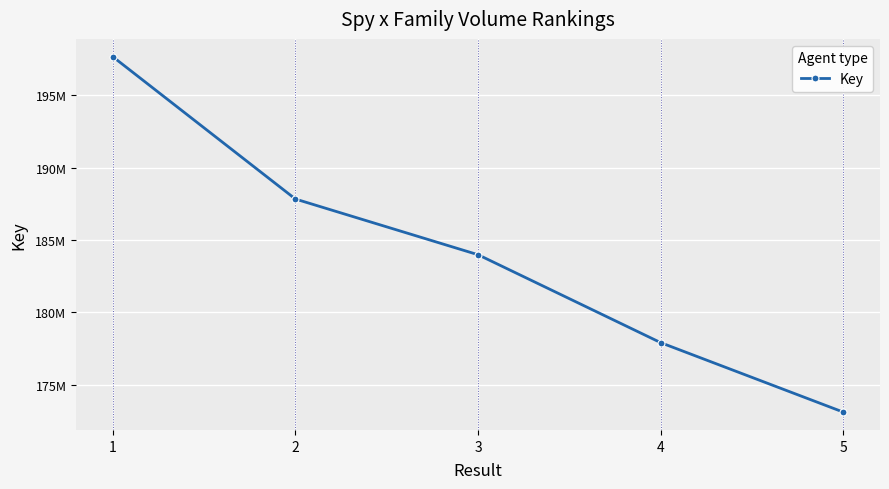

List the labels in order of value, largest first.

1, 2, 3, 4, 5